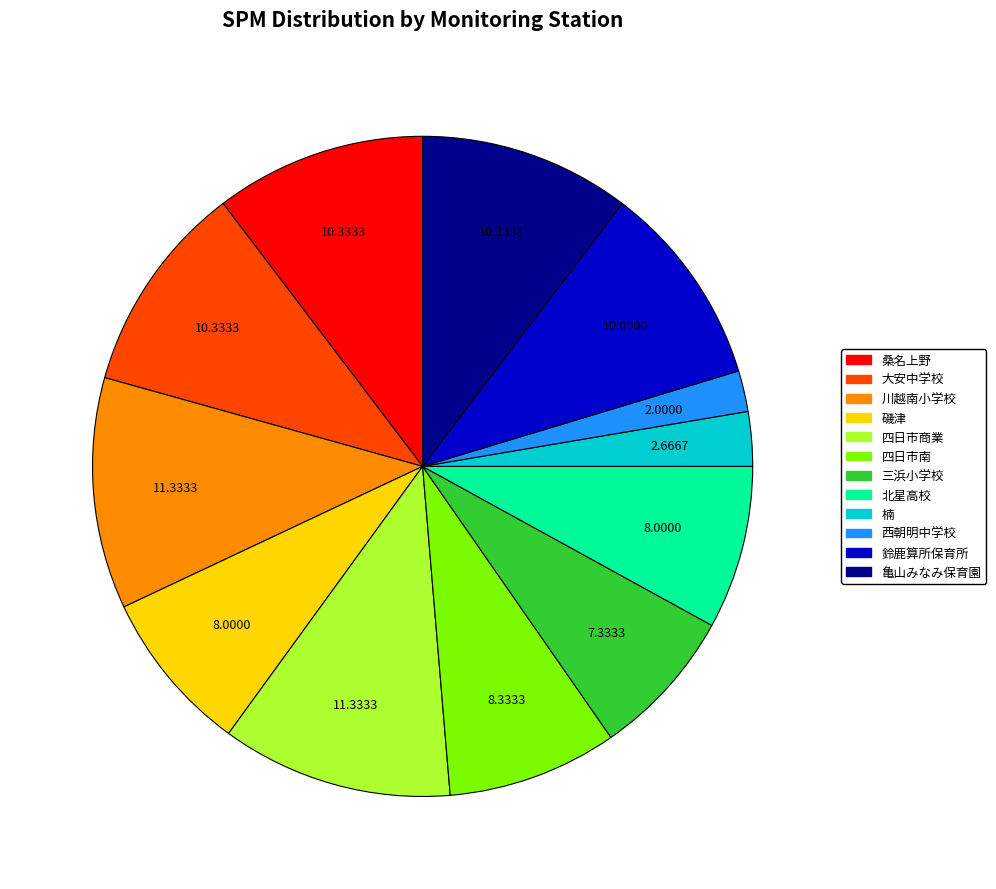

Does any single category account for the majority?

No